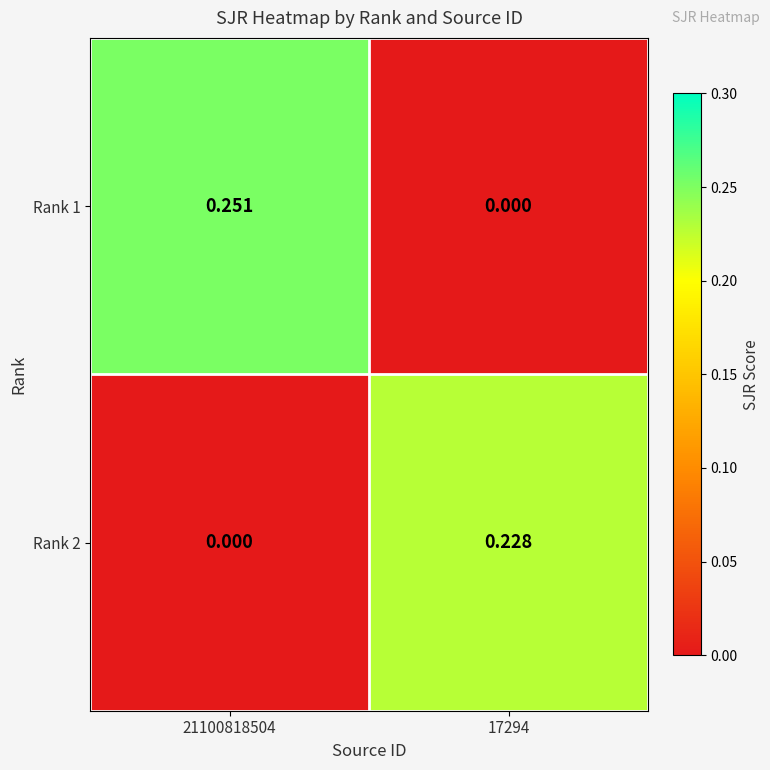

Rank the series by their average value, from lowest to highest.

Rank 2, Rank 1